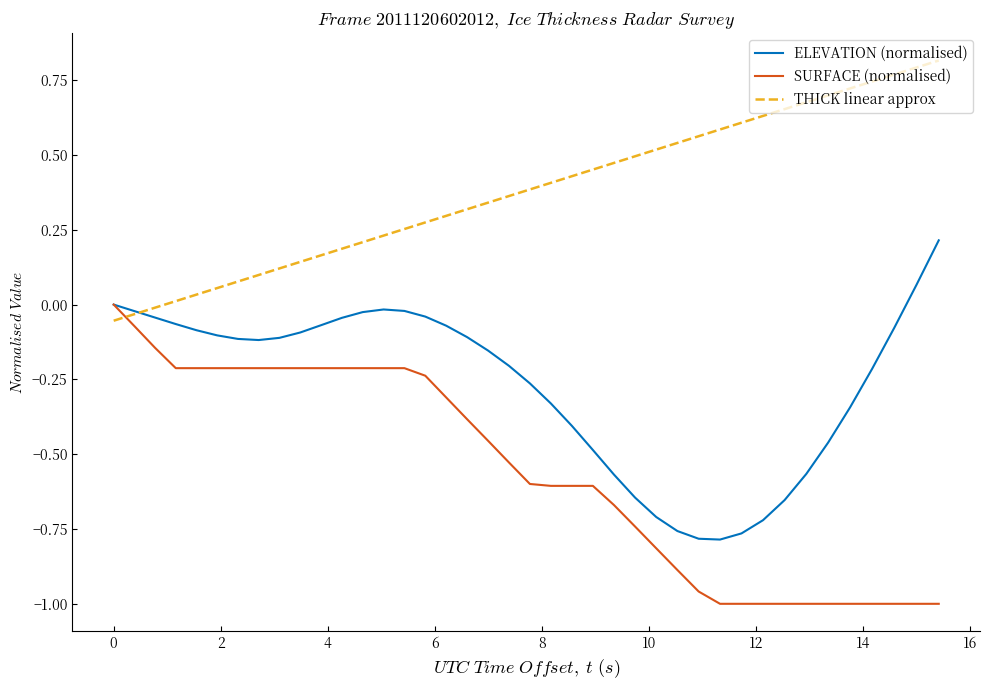

True or false: SURFACE (normalised) and THICK linear approx intersect in this chart.

True